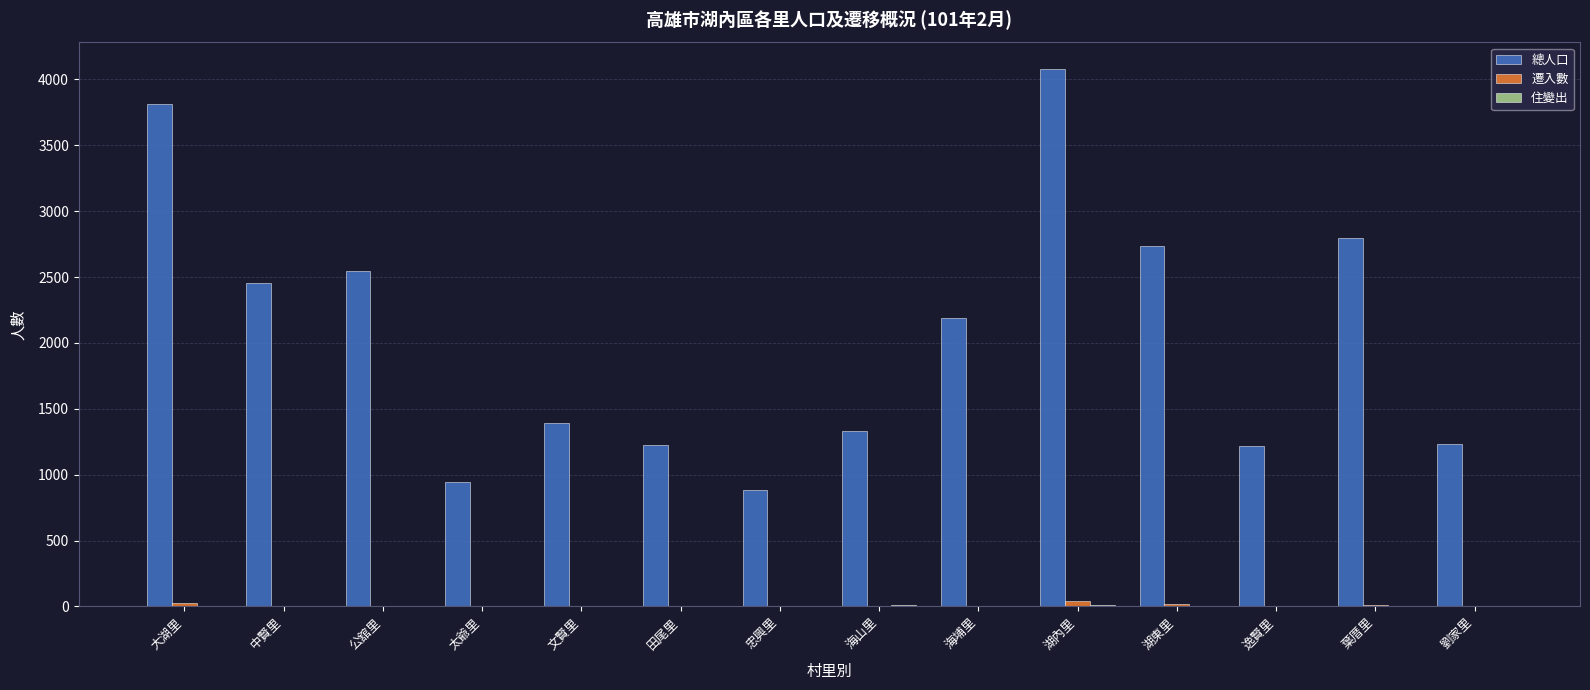

Which series changed the most between 忠興里 and 湖東里?

總人口